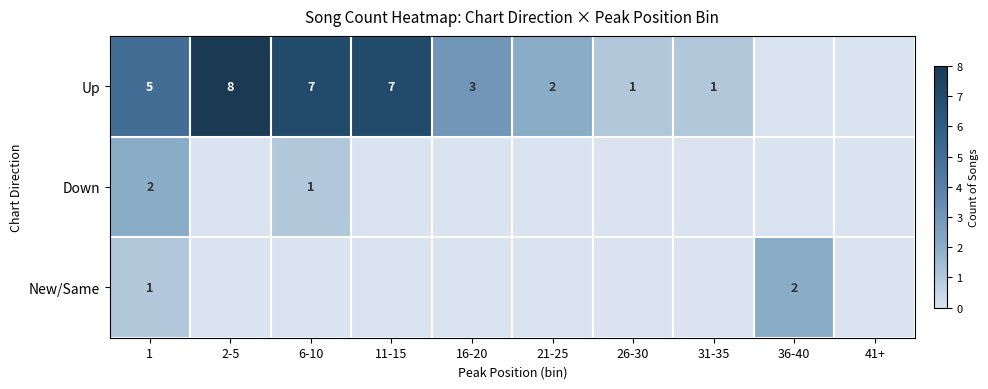

How many series are shown in this chart?

3